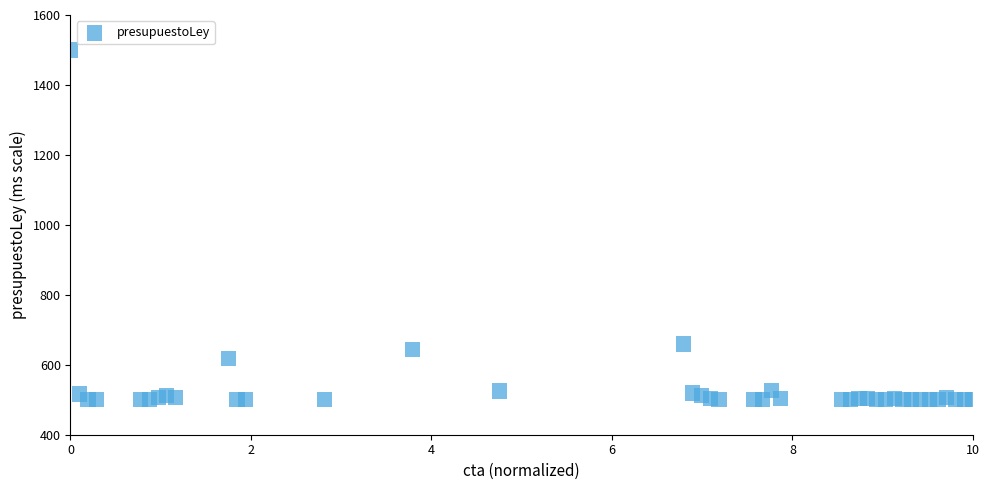

What Y value in the scatter plot is closest to 1000?

659.5